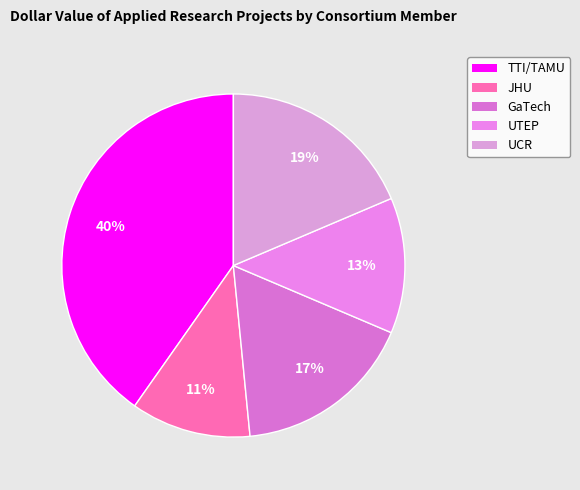

Which slice is the smallest?

JHU